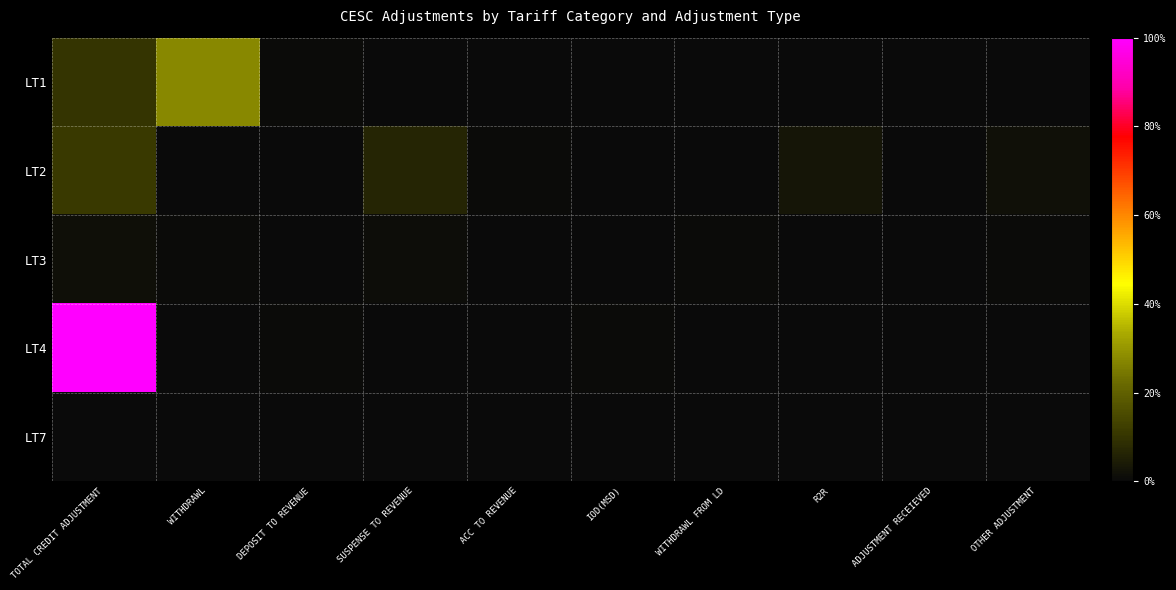

Reading left to right, transcribe all the data shown in this chart.

LT1: TOTAL CREDIT ADJUSTMENT=0.1	WITHDRAWL=0.3	DEPOSIT TO REVENUE=0.0	SUSPENSE TO REVENUE=0.0	ACC TO REVENUE=0.0	IOD(MSD)=0.0	WITHDRAWL FROM LD=0.0	R2R=0.0	ADJUSTMENT RECEIEVED=0.0	OTHER ADJUSTMENT=0.0
LT2: TOTAL CREDIT ADJUSTMENT=0.1	WITHDRAWL=0.0	DEPOSIT TO REVENUE=0.0	SUSPENSE TO REVENUE=0.1	ACC TO REVENUE=0.0	IOD(MSD)=0.0	WITHDRAWL FROM LD=0.0	R2R=0.0	ADJUSTMENT RECEIEVED=0.0	OTHER ADJUSTMENT=0.0
LT3: TOTAL CREDIT ADJUSTMENT=0.0	WITHDRAWL=0.0	DEPOSIT TO REVENUE=0.0	SUSPENSE TO REVENUE=0.0	ACC TO REVENUE=0.0	IOD(MSD)=0.0	WITHDRAWL FROM LD=0.0	R2R=0.0	ADJUSTMENT RECEIEVED=0.0	OTHER ADJUSTMENT=0.0
LT4: TOTAL CREDIT ADJUSTMENT=1.0	WITHDRAWL=0.0	DEPOSIT TO REVENUE=0.0	SUSPENSE TO REVENUE=0.0	ACC TO REVENUE=0.0	IOD(MSD)=0.0	WITHDRAWL FROM LD=0.0	R2R=0.0	ADJUSTMENT RECEIEVED=0.0	OTHER ADJUSTMENT=0.0
LT7: TOTAL CREDIT ADJUSTMENT=0.0	WITHDRAWL=0.0	DEPOSIT TO REVENUE=0.0	SUSPENSE TO REVENUE=0.0	ACC TO REVENUE=0.0	IOD(MSD)=0.0	WITHDRAWL FROM LD=0.0	R2R=0.0	ADJUSTMENT RECEIEVED=0.0	OTHER ADJUSTMENT=0.0